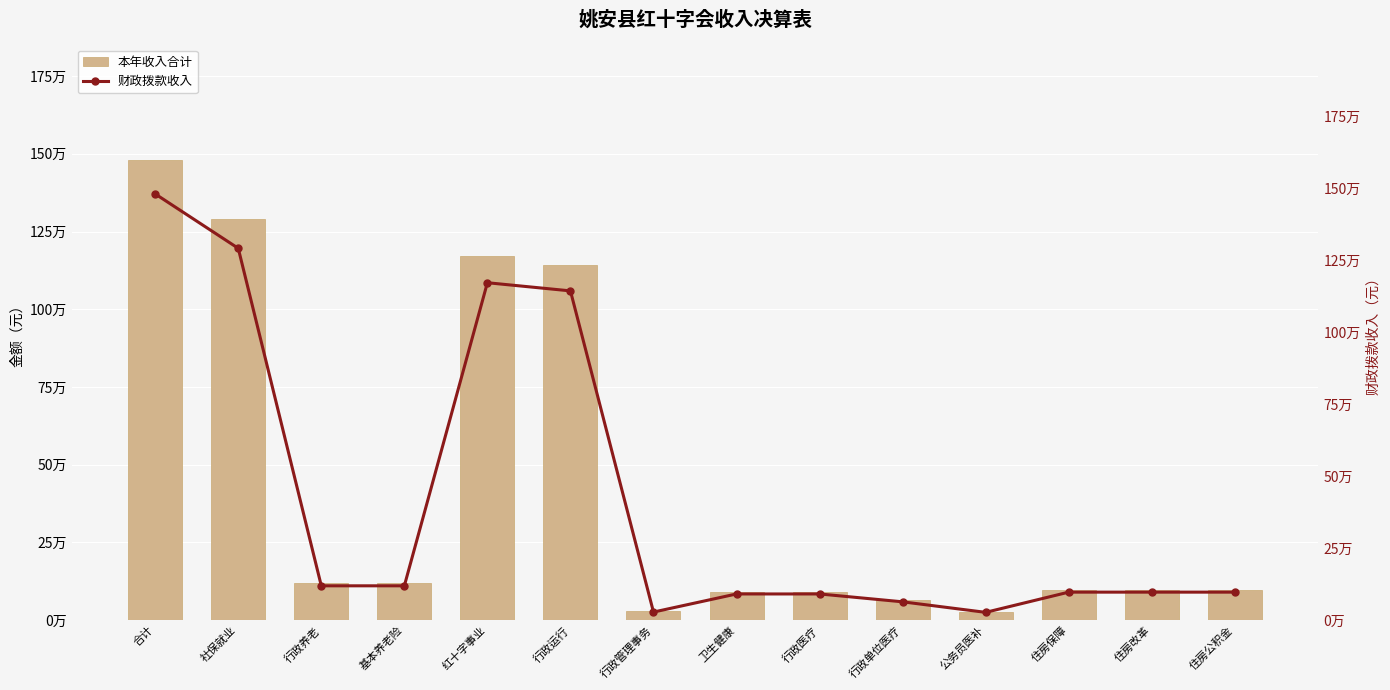

How many data points in 财政拨款收入 are above 97576?

6